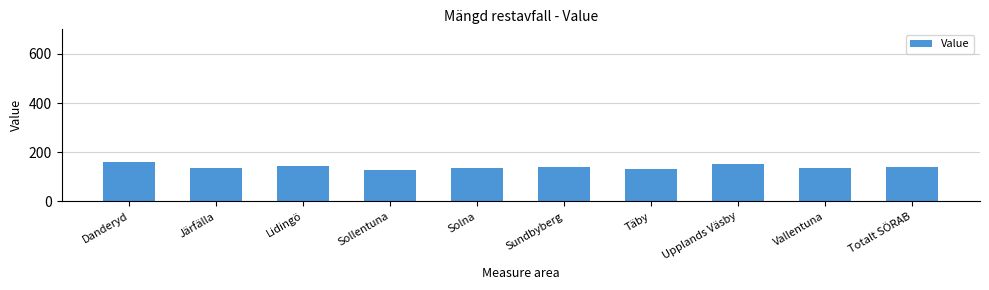

What is the greatest value displayed?

159